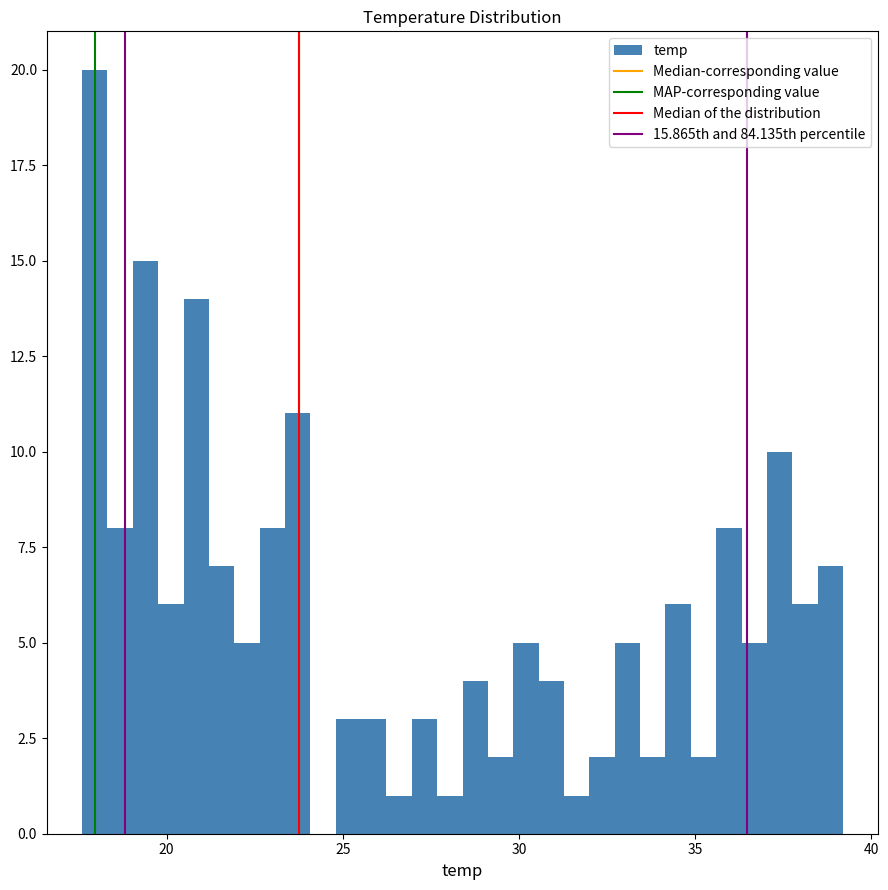

Read against the x-axis, roughly where is the centre of the tallest bar?

18.0